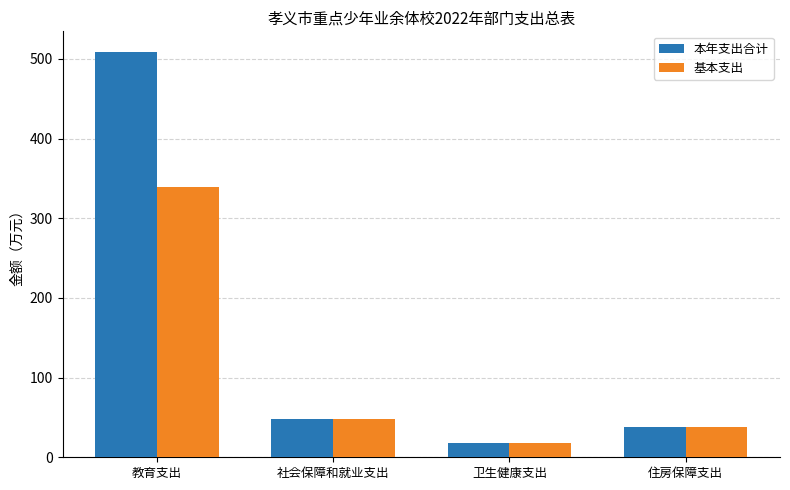

The value of 本年支出合计 at 教育支出 is 756.5. True or false?

False